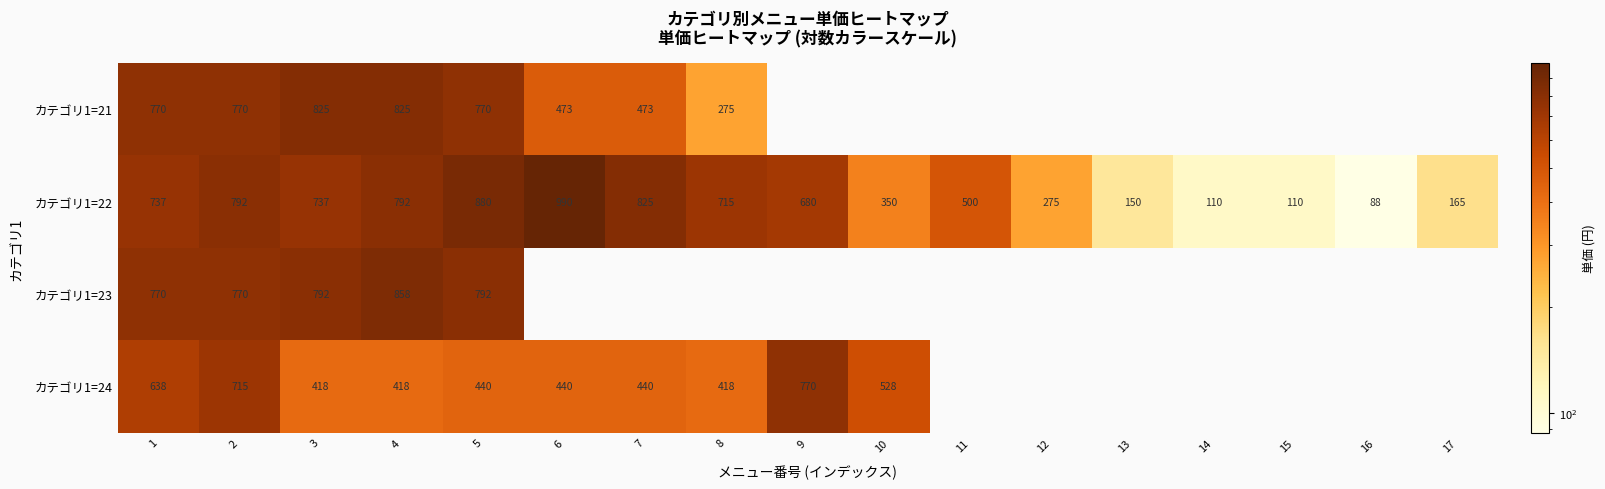

Read the カテゴリ1=22 value at 16, to the nearest 10.

90